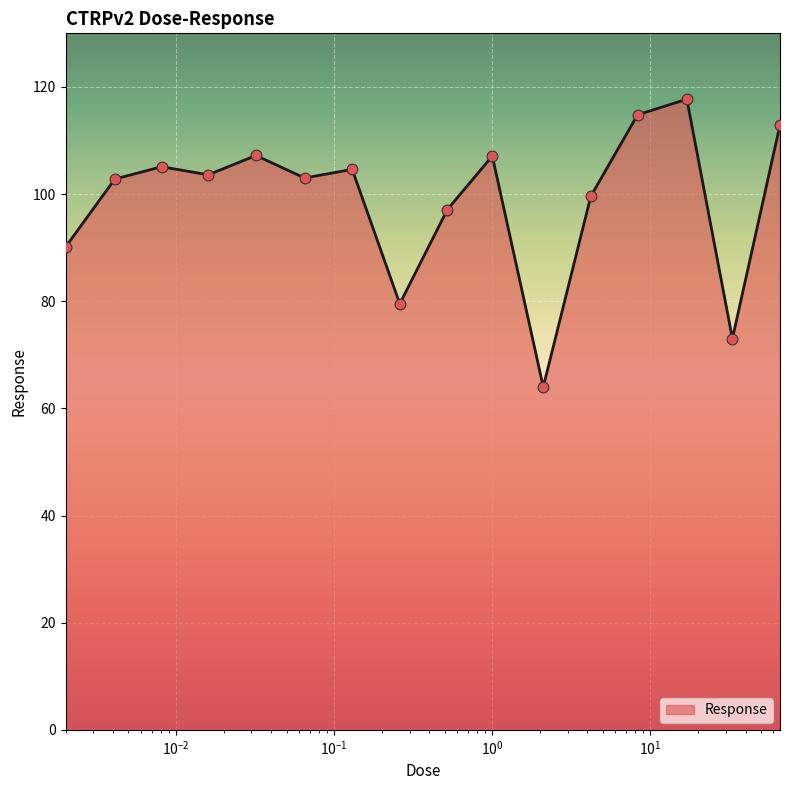

What is the difference between the maximum and minimum values?

53.7